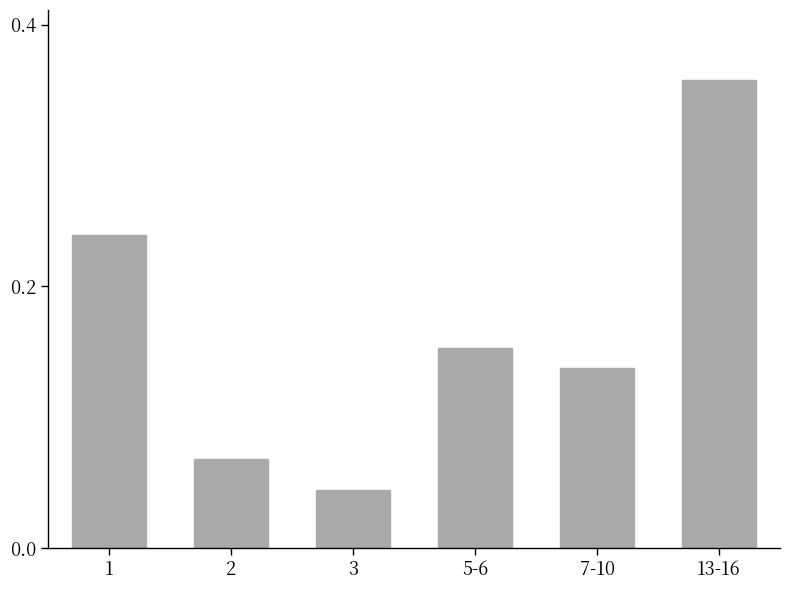

How many bars are there in total?

6